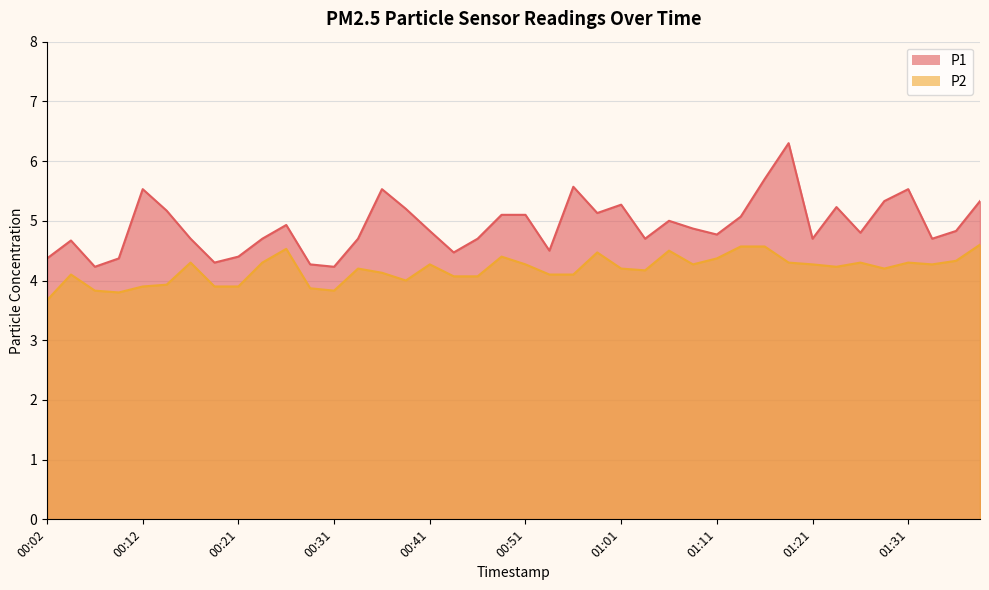

Is it true that P1 equals 5.3 at 01:01?

True